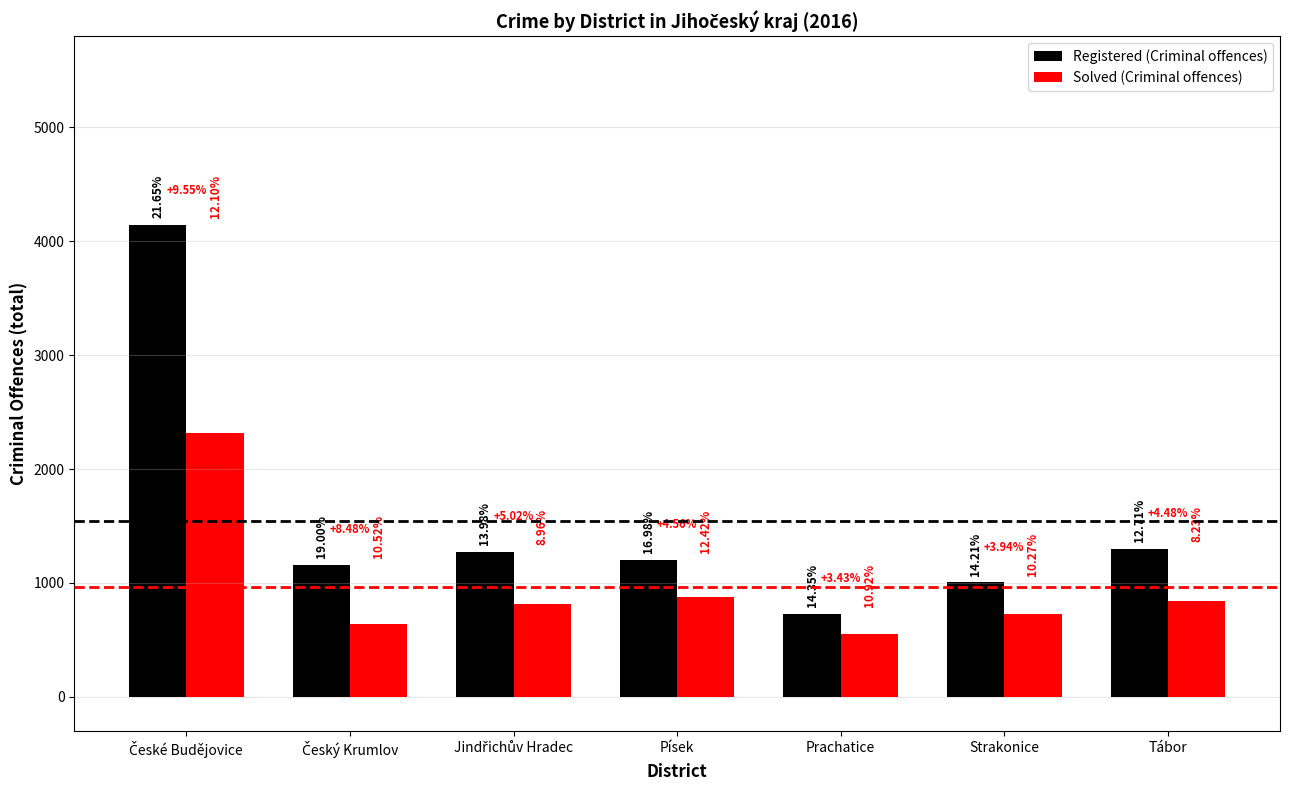

How many groups of bars are there?

7